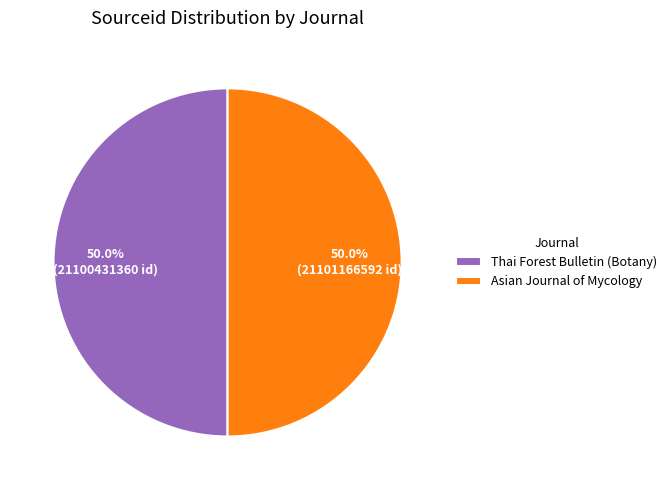

How many slices are in this pie chart?

2